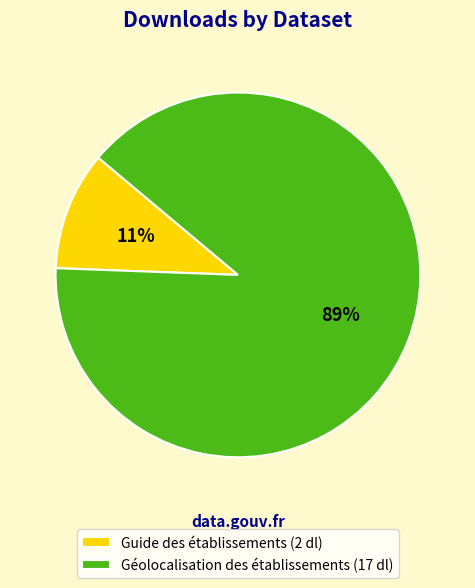

Combined, do Guide des établissements (2 dl) and Géolocalisation des établissements (17 dl) account for over 50%?

Yes